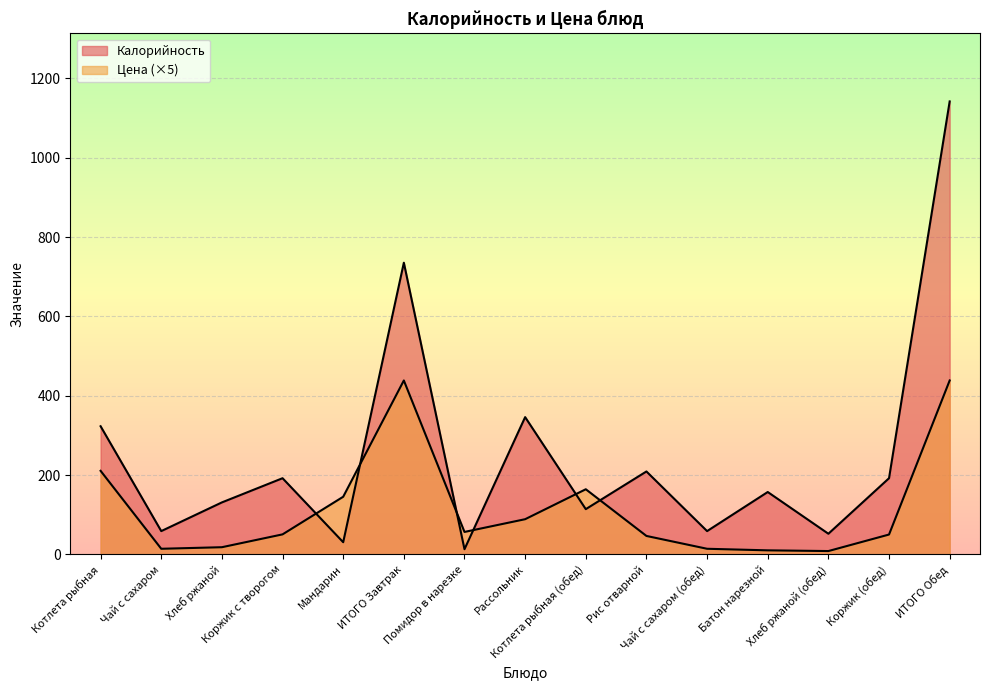

Between which two adjacent categories do Цена and Калорийность first intersect?

Коржик с творогом and Мандарин